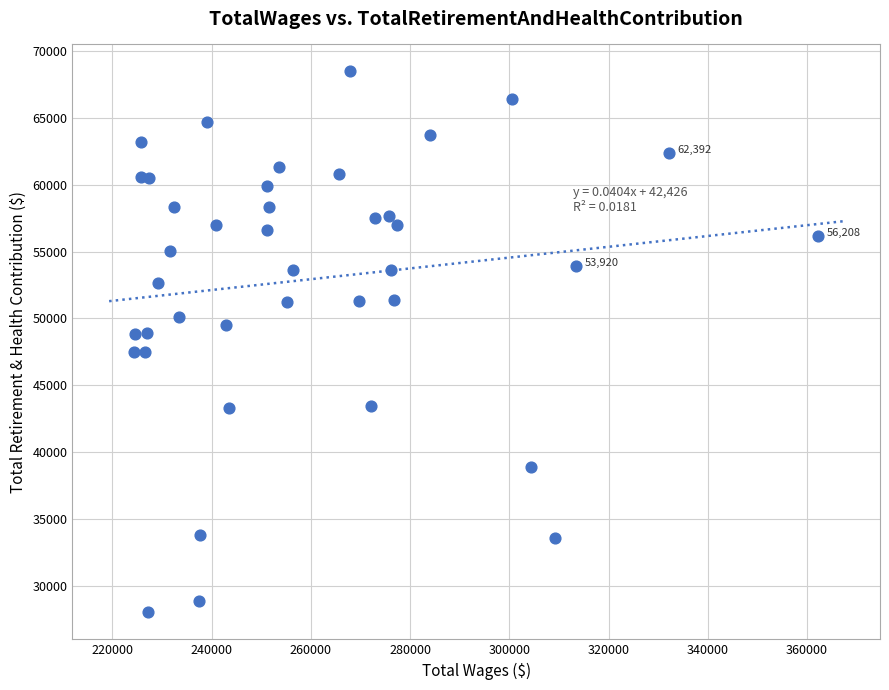

What is the range of Y values (max minus min)?

40477